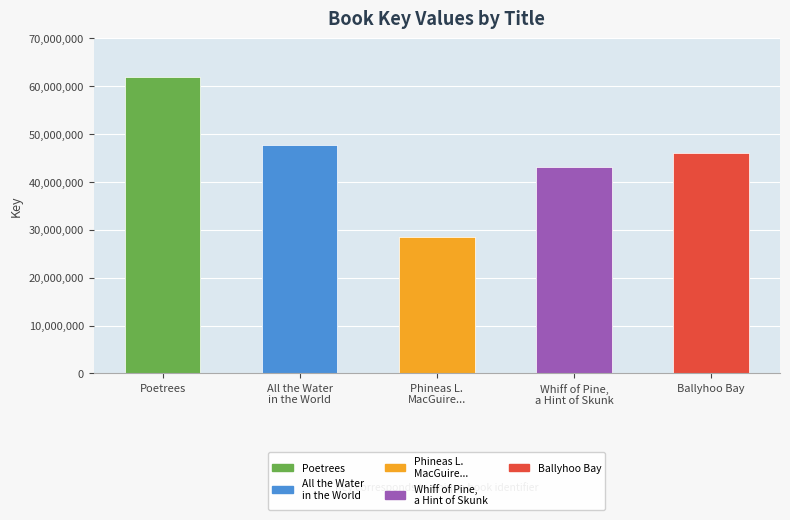

At which category does the chart reach its peak across all series?

Poetrees